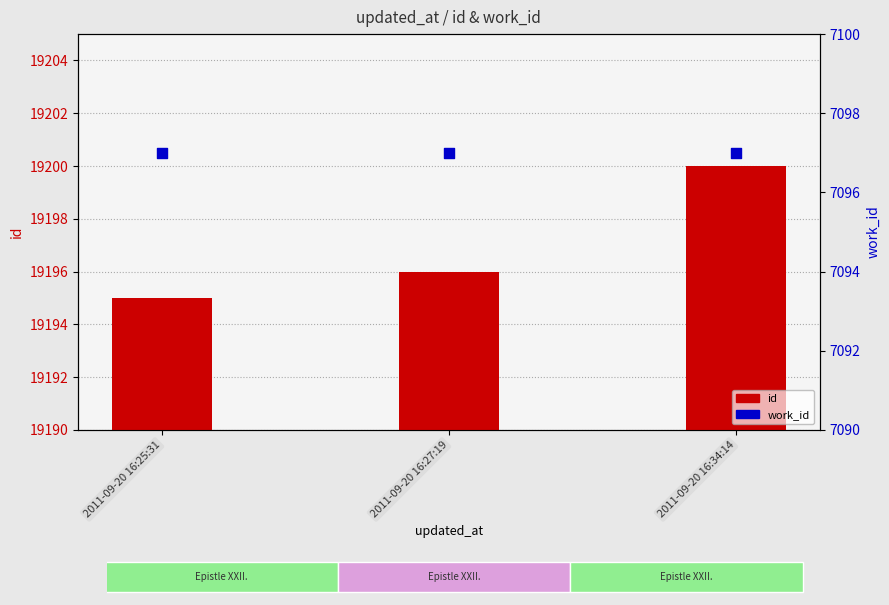

At how many categories does at least one series exceed 10177?

3